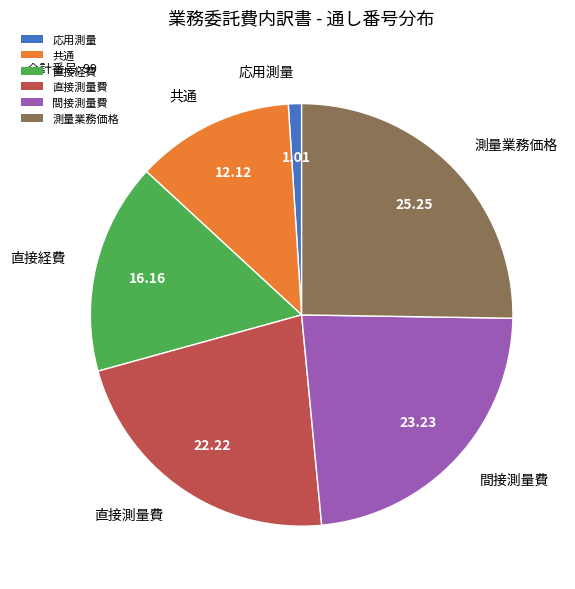

Between 直接経費 and 応用測量, which is larger?

直接経費